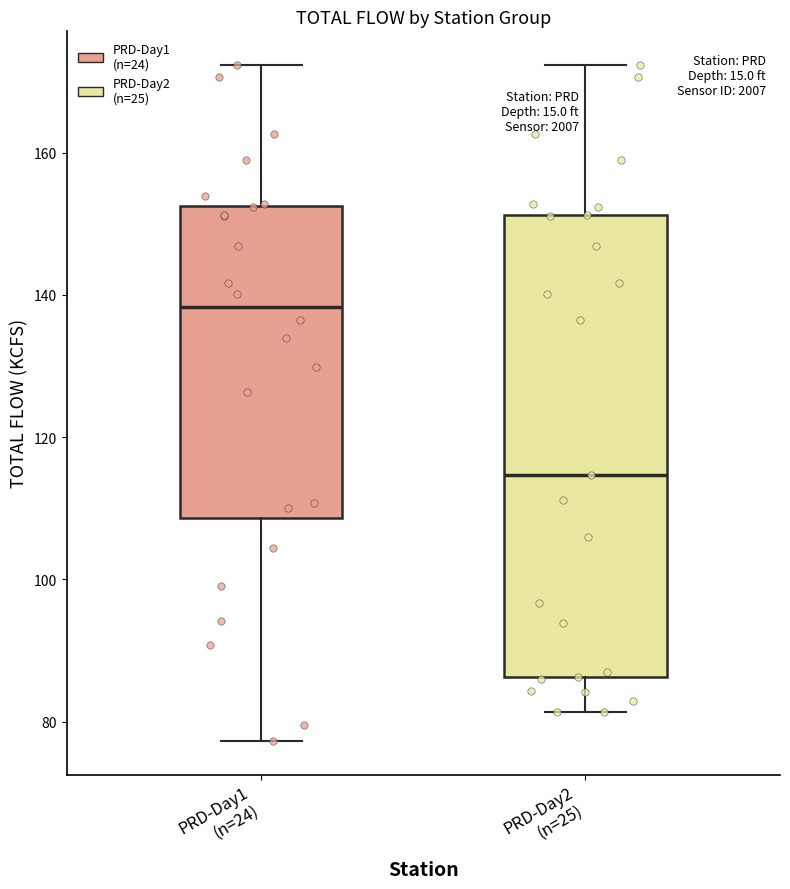

Reading left to right, read every box against the y-axis: the position of its median line, the range the box covers, and the ends of its whiskers. The values are not printed on the chart, so give them approximately, as read against the axis.

PRD-Day1 (n=24): median 138, box 108 to 152, whiskers 78 to 172
PRD-Day2 (n=25): median 114, box 86 to 152, whiskers 82 to 172